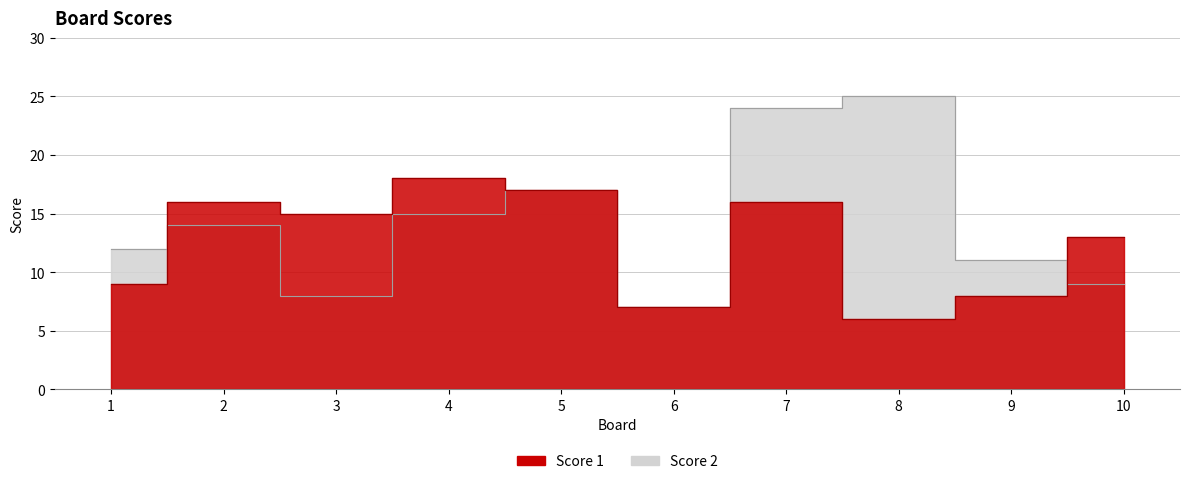

Count the number of categories in the chart.

10